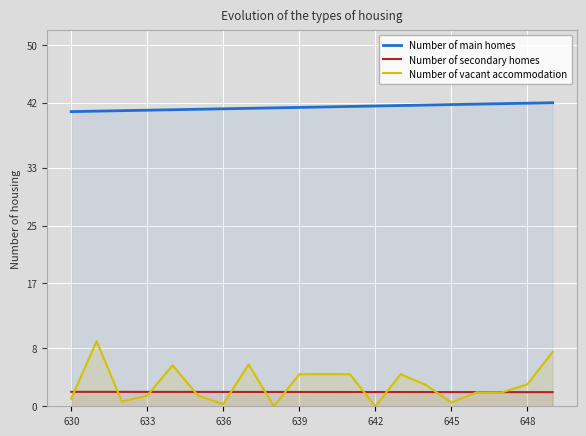

What is the greatest value displayed?

42.0